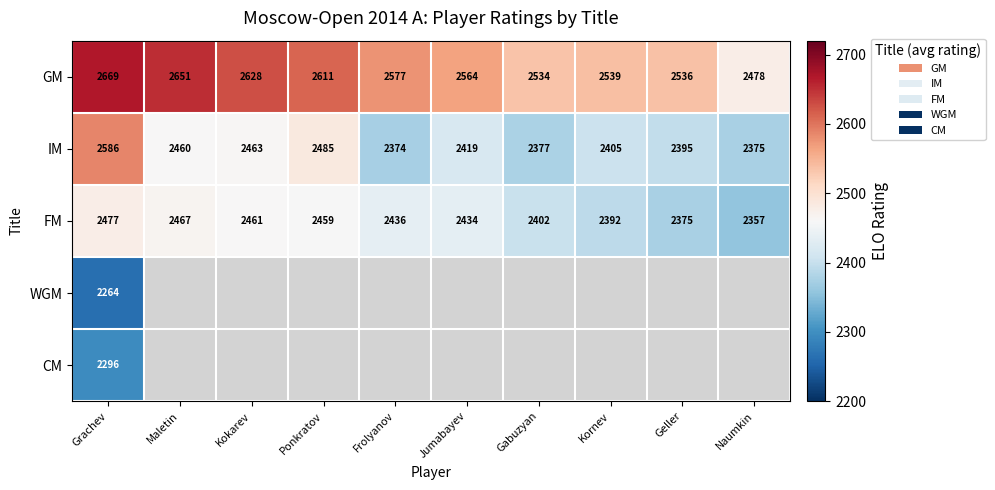

What is the spread (max minus min) of values at Grachev?

405